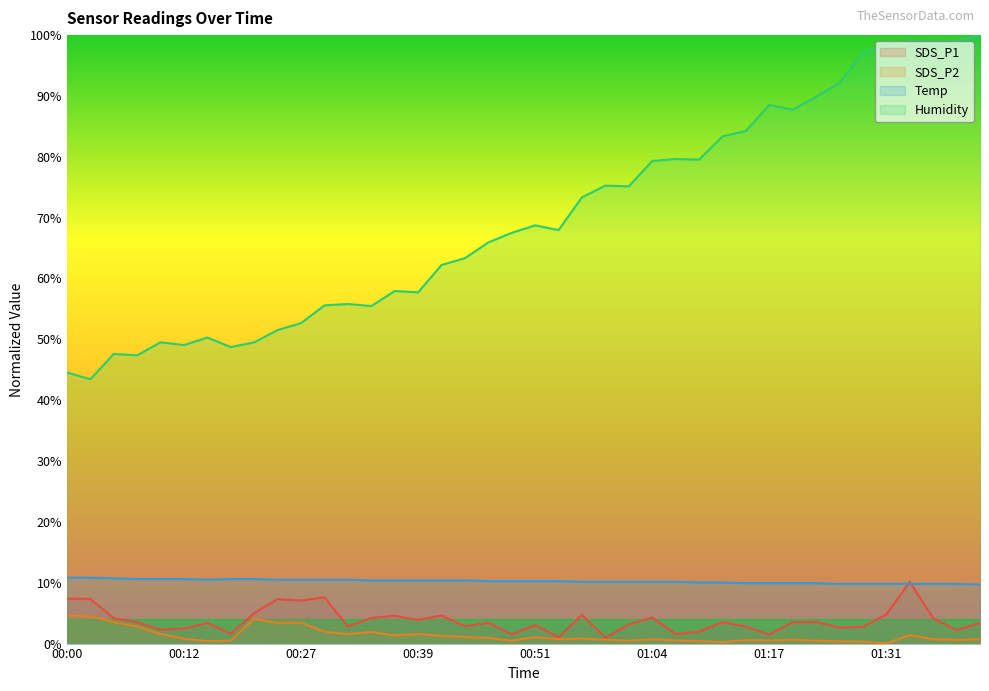

Reading left to right, list all the values displayed in this chart.

SDS_P1: 7.4	7.3	4.2	3.5	2.3	2.5	3.4	1.6	5.0	7.3	7.1	7.6	2.8	4.2	4.6	3.9	4.6	2.8	3.4	1.5	3.0	1.0	4.7	1.0	3.1	4.3	1.6	1.9	3.5	2.8	1.5	3.5	3.6	2.6	2.8	4.8	10.2	4.2	2.2	3.4
SDS_P2: 4.6	4.5	3.5	2.8	1.6	0.8	0.4	0.5	4.1	3.4	3.4	1.9	1.6	1.9	1.3	1.6	1.3	1.1	0.9	0.5	1.0	0.7	0.8	0.6	0.5	0.7	0.5	0.4	0.3	0.6	0.5	0.6	0.5	0.4	0.3	0.0	1.4	0.7	0.6	0.7
Temp: 10.8	10.8	10.7	10.6	10.6	10.6	10.5	10.6	10.6	10.5	10.5	10.5	10.5	10.4	10.4	10.4	10.4	10.4	10.3	10.3	10.3	10.3	10.2	10.2	10.2	10.2	10.2	10.0	10.0	9.9	9.9	9.9	9.9	9.8	9.8	9.8	9.8	9.8	9.8	9.7
Humidity: 44.6	43.4	47.6	47.4	49.5	49.1	50.3	48.7	49.5	51.5	52.7	55.6	55.8	55.5	57.9	57.7	62.2	63.3	65.9	67.5	68.7	68.0	73.3	75.3	75.1	79.3	79.6	79.5	83.4	84.3	88.5	87.7	89.9	92.1	97.2	98.1	99.0	98.9	99.0	100.0